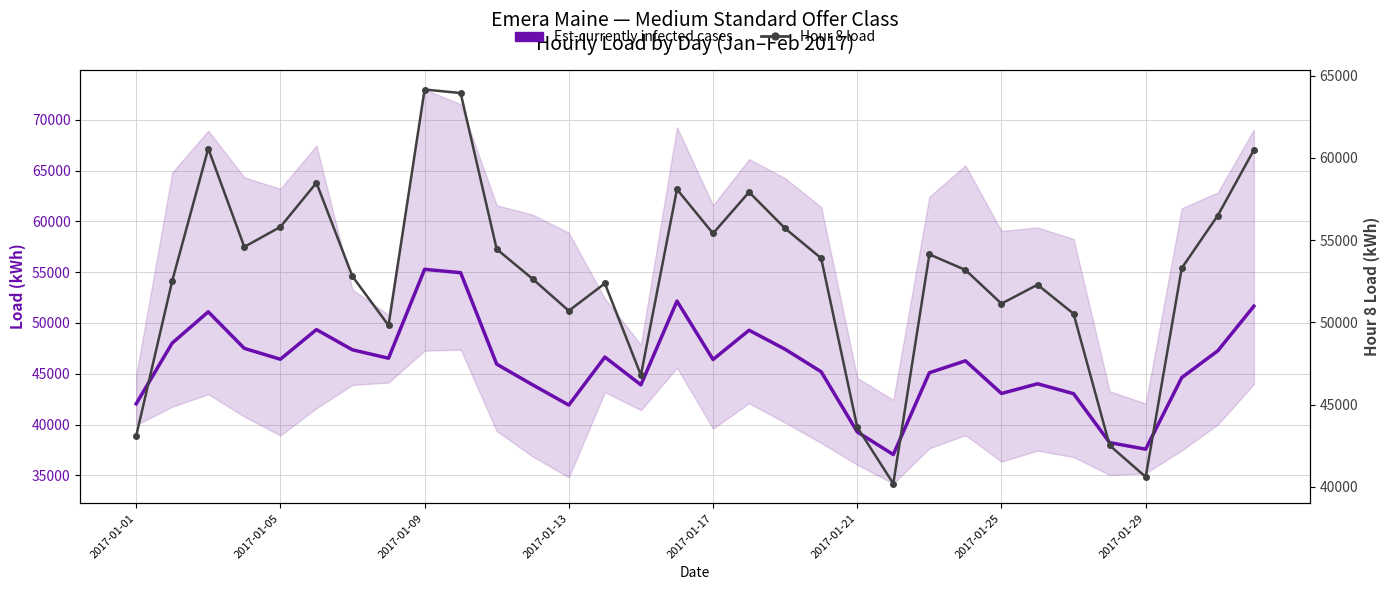

Which category has the lowest value in the Hour 8 load series?

21